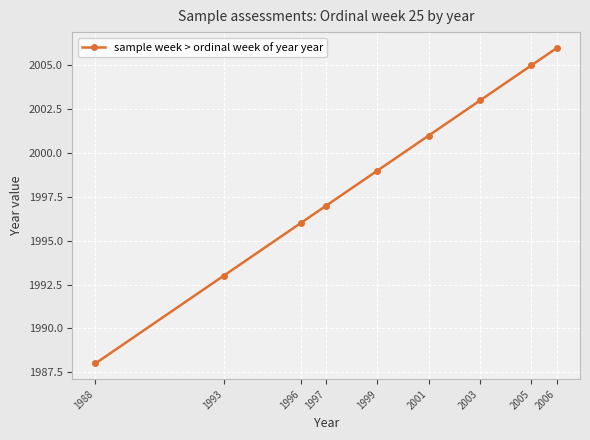

What is the minimum value shown in the chart?

1988